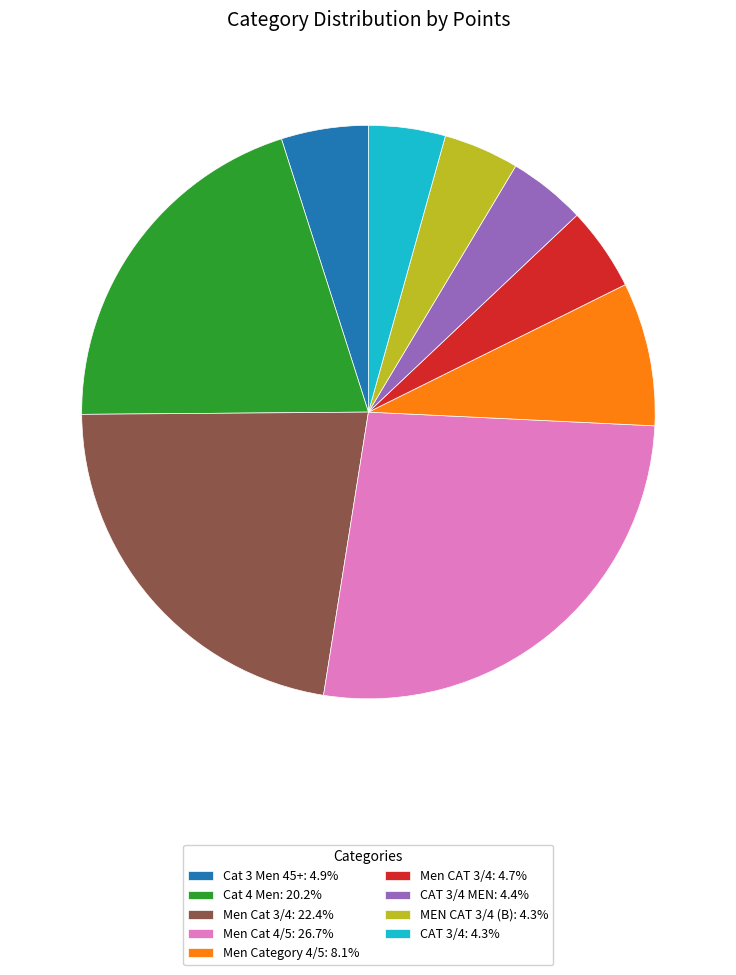

Does Men CAT 3/4: 4.7% account for over 50% of the chart?

No